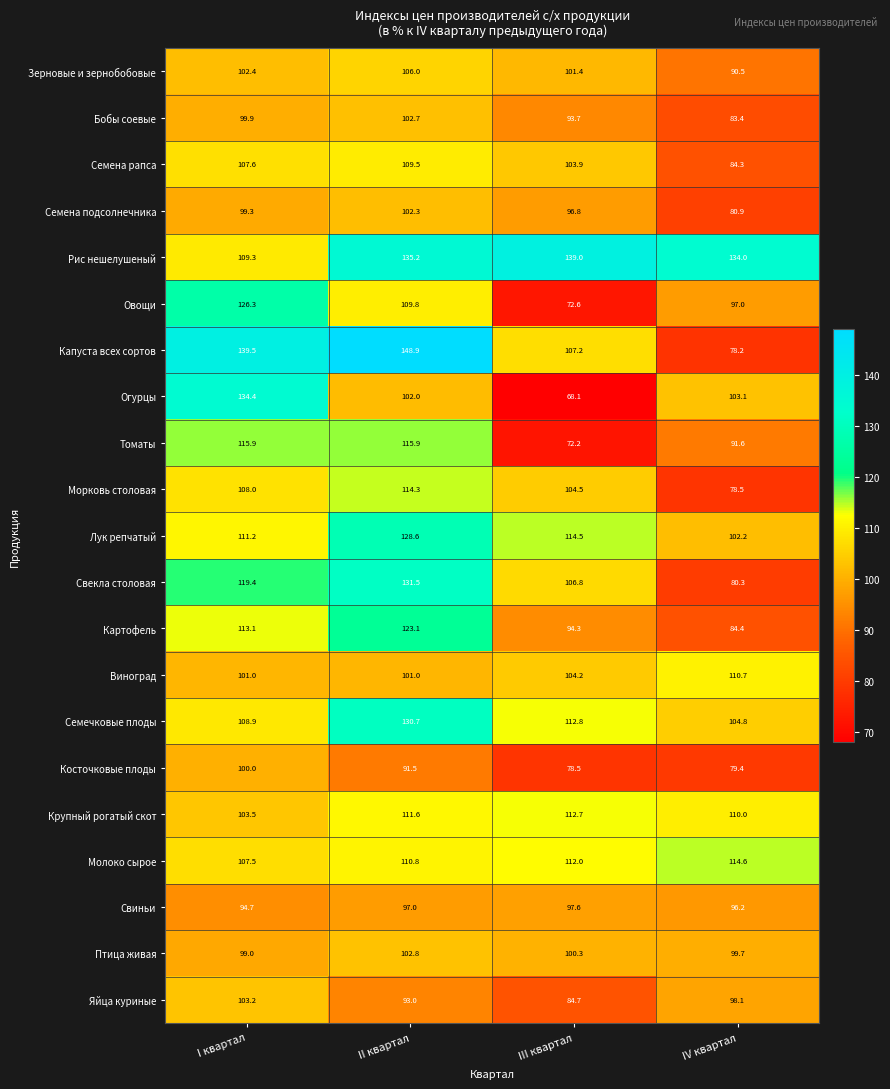

At which label does Бобы соевые first exceed 99?

I квартал